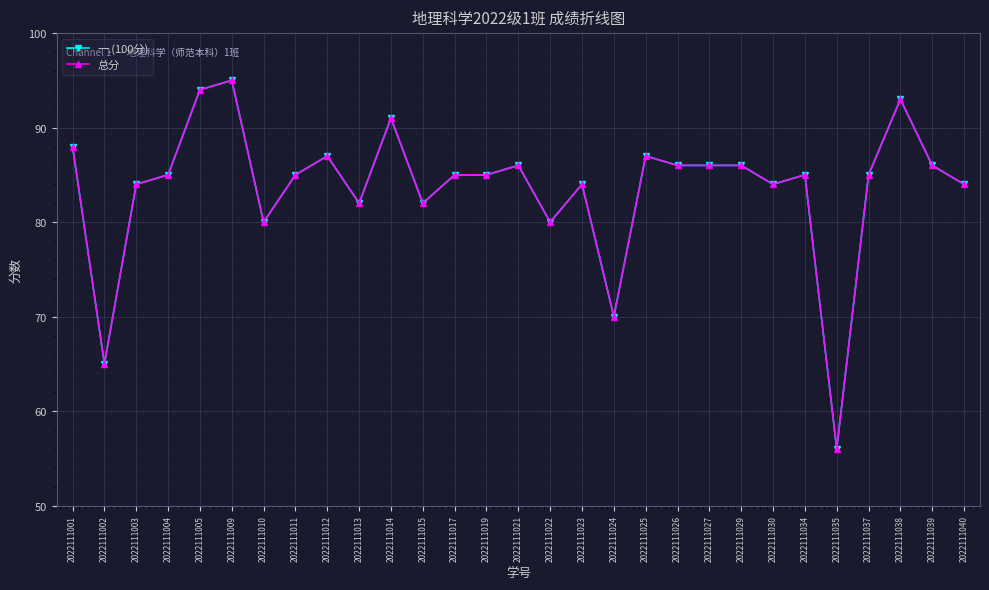

Does the chart have visible grid lines?

Yes